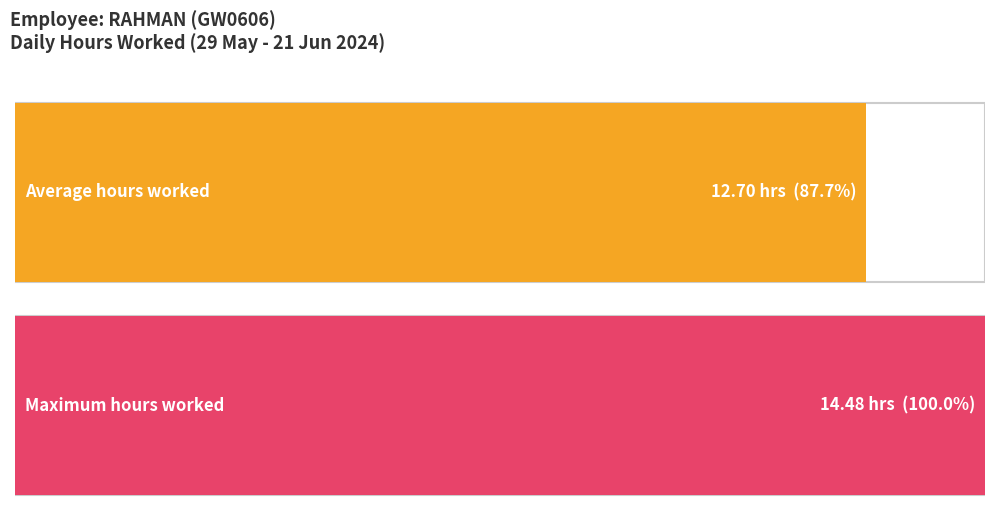

The value at 20-Thu is 3.3. True or false?

False